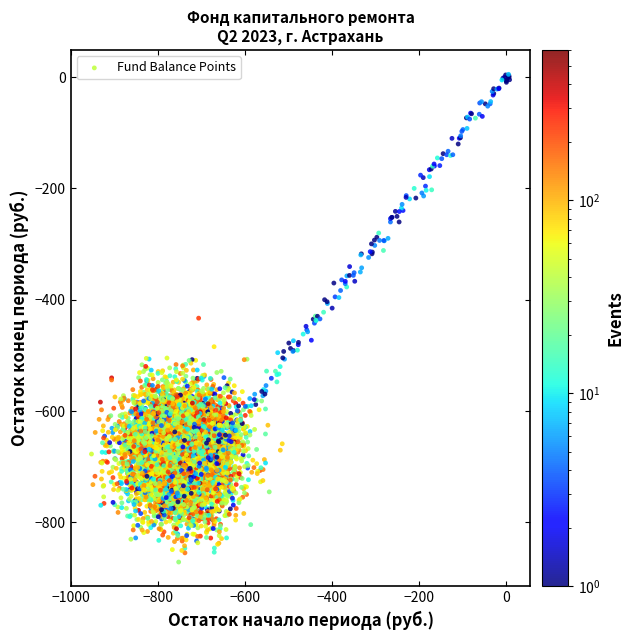

What is the range of Y values (max minus min)?

852.8